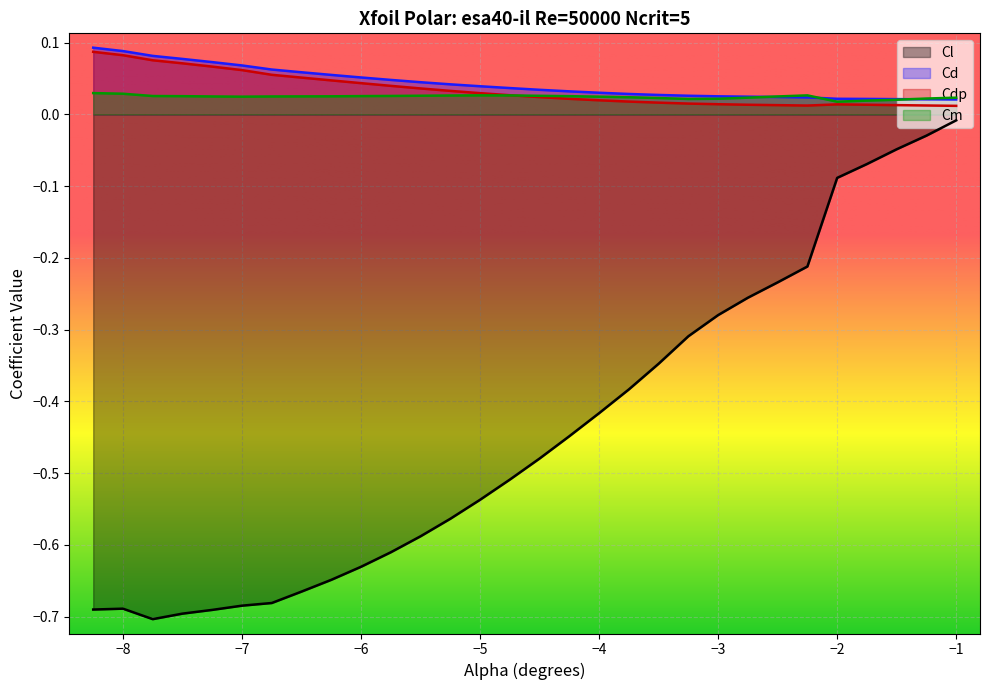

Rank the series at -5.5 from lowest to highest value.

Cl, Cm, Cdp, Cd